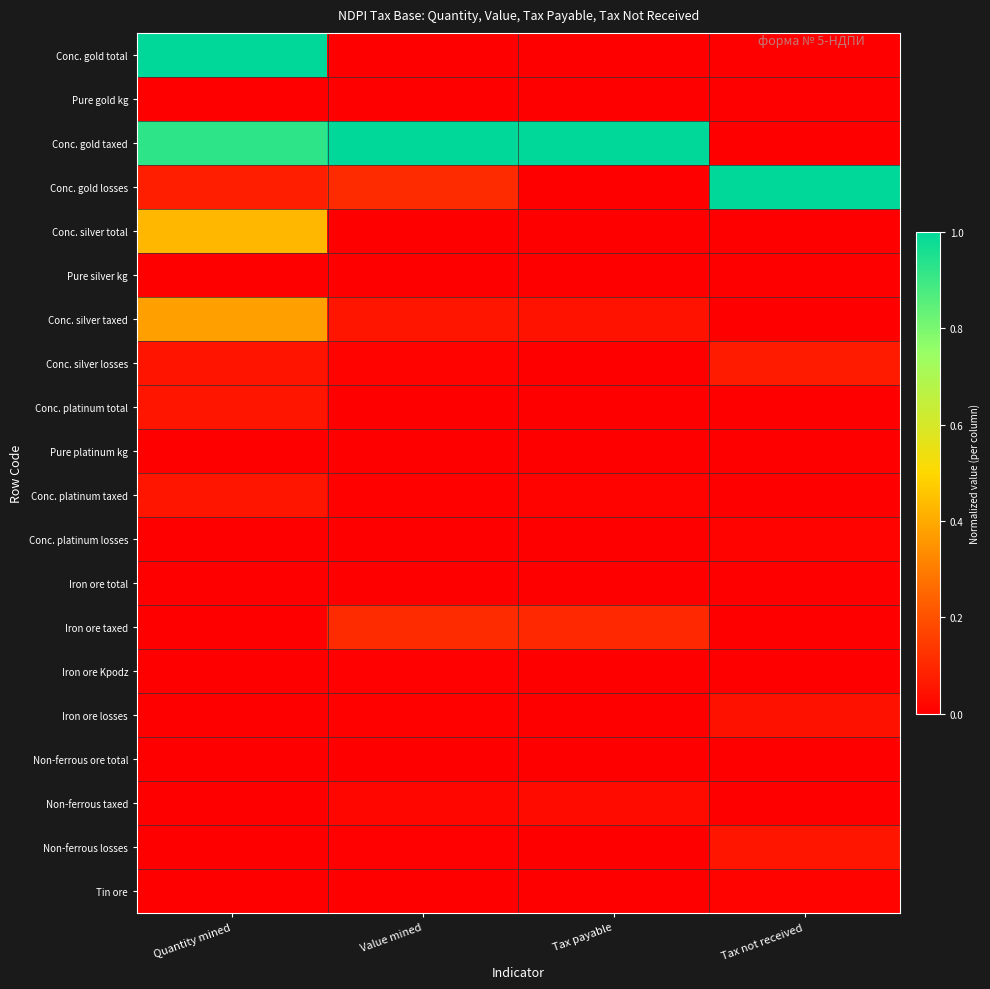

What is the spread (max minus min) of values at Tax not received?

1.0